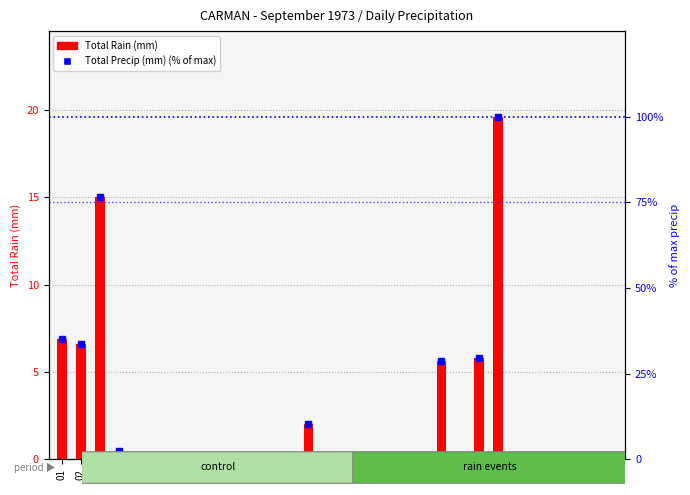

Reading right to left, what are all the values shown in this chart?

Total Rain (mm): 30=0.0	29=0.0	28=0.0	27=0.0	26=0.0	25=0.0	24=19.6	23=5.8	22=0.0	21=5.6	20=0.0	19=0.0	18=0.0	17=0.0	16=0.0	15=0.0	14=2.0	13=0.0	12=0.0	11=0.0	10=0.0	09=0.0	08=0.0	07=0.0	06=0.0	05=0.0	04=0.5	03=15.0	02=6.6	01=6.9
Total Precip (mm) (% of max): 30=0.0	29=0.0	28=0.0	27=0.0	26=0.0	25=0.0	24=100.0	23=29.6	22=0.0	21=28.6	20=0.0	19=0.0	18=0.0	17=0.0	16=0.0	15=0.0	14=10.2	13=0.0	12=0.0	11=0.0	10=0.0	09=0.0	08=0.0	07=0.0	06=0.0	05=0.0	04=2.6	03=76.5	02=33.7	01=35.2